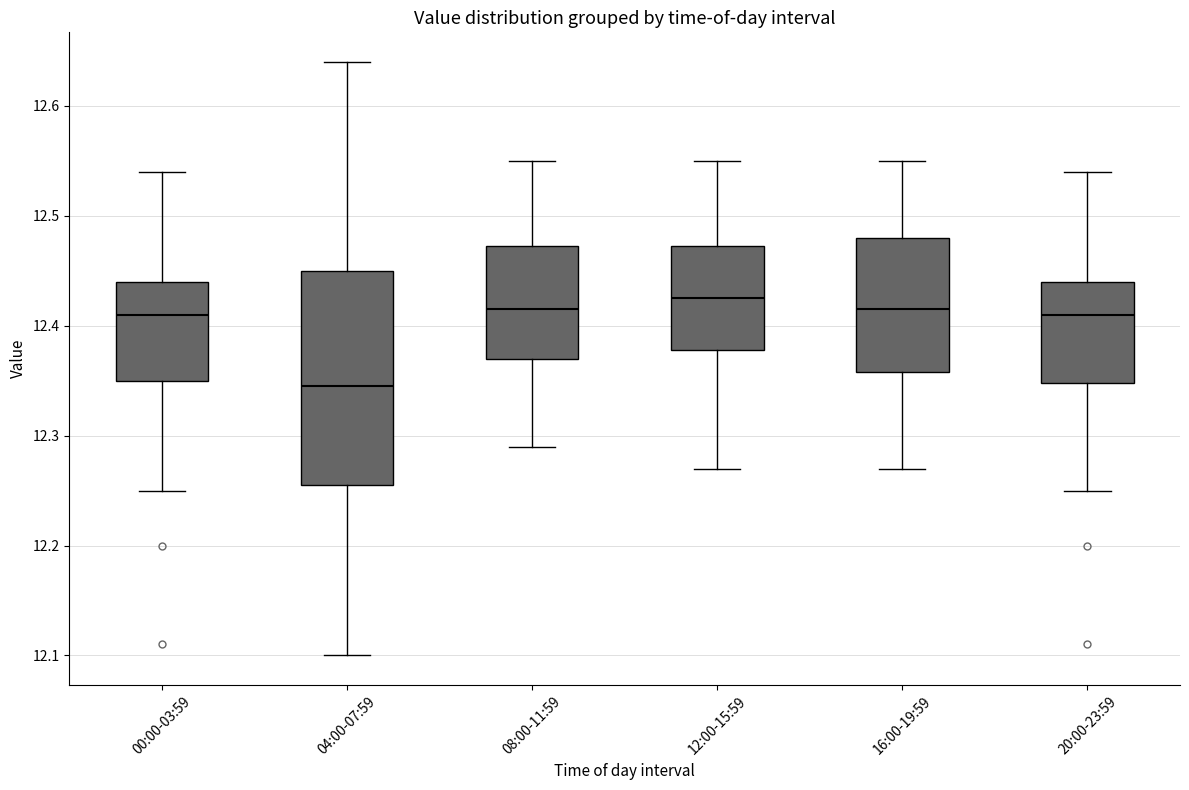

Comparing the boxes themselves (not the whiskers), which one is the tallest?

04:00-07:59